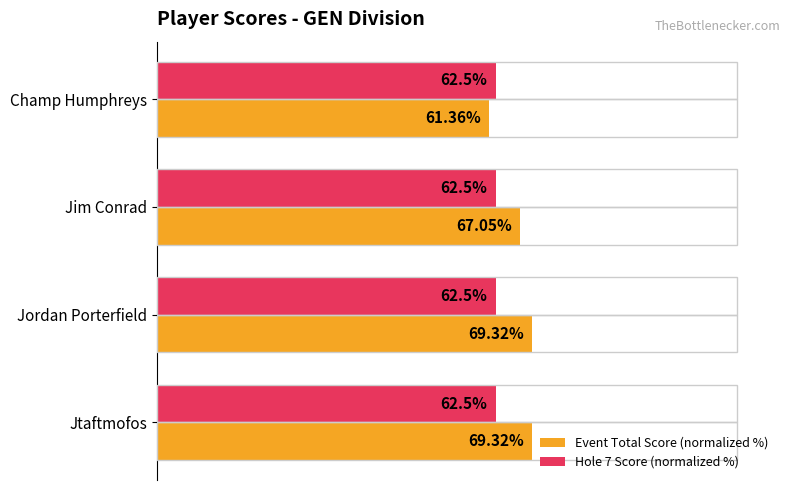

Which series changed the most between Champ Humphreys and Jtaftmofos?

Event Total Score (normalized %)